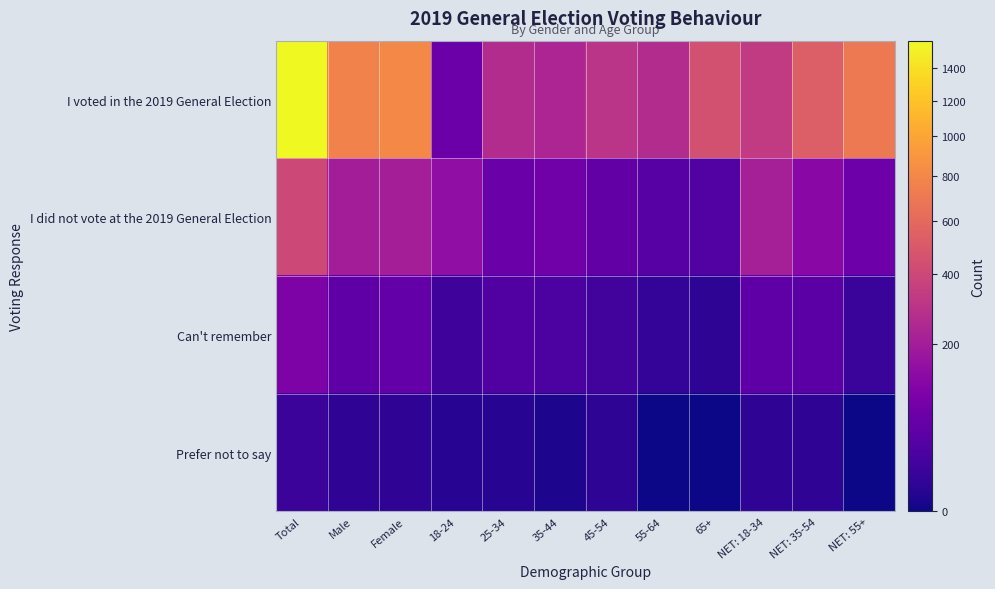

Which series changed the most between 18-24 and NET: 55+?

I voted in the 2019 General Election